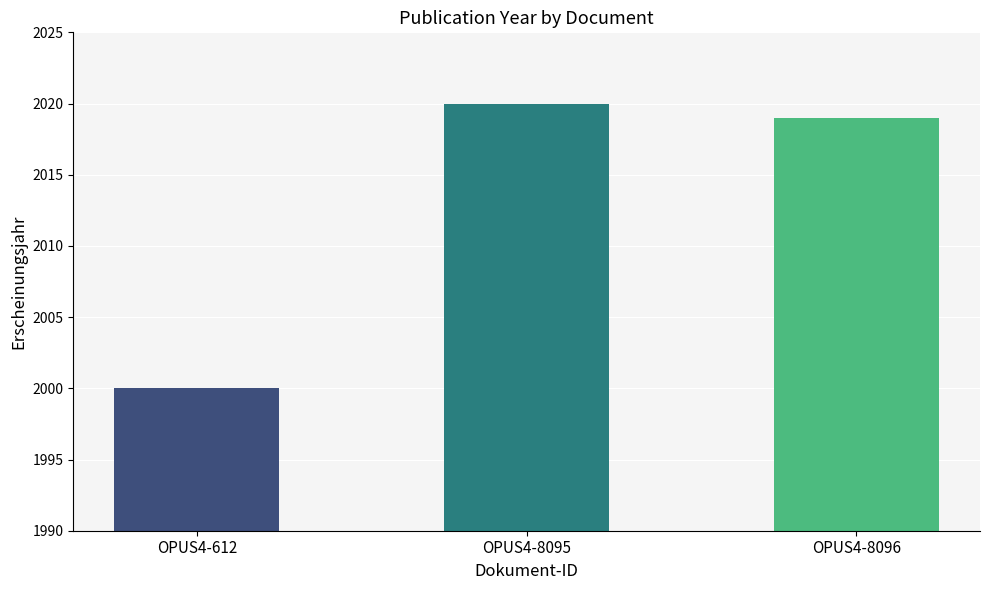

The value at OPUS4-612 is 668. True or false?

False